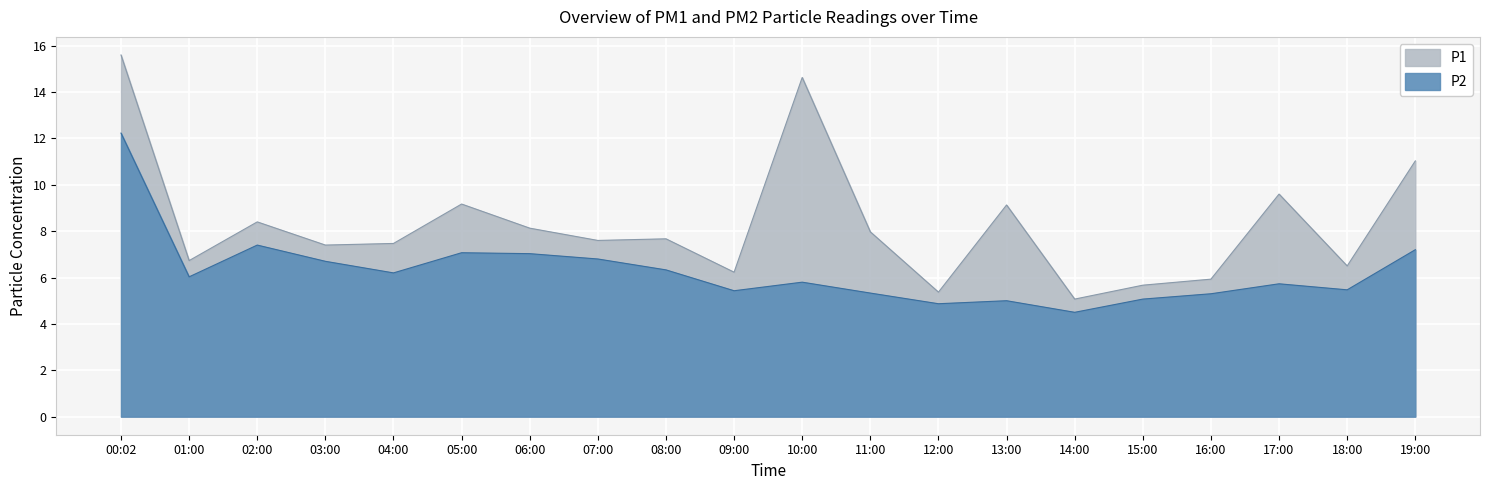

Rank the series at 15:00 from highest to lowest value.

P1, P2